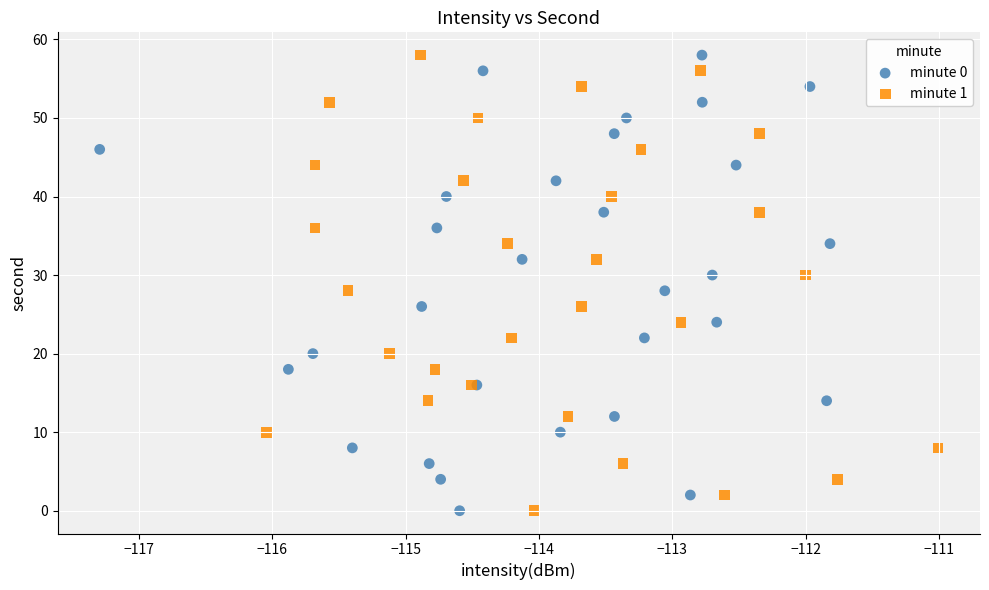

What are all the series names shown in the legend?

minute 0, minute 1